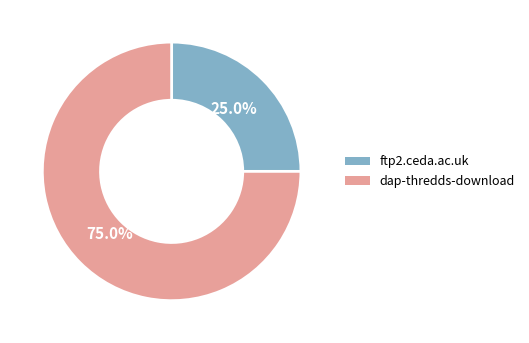

What is the ratio of the value at ftp2.ceda.ac.uk to the value at dap-thredds-download?

0.3